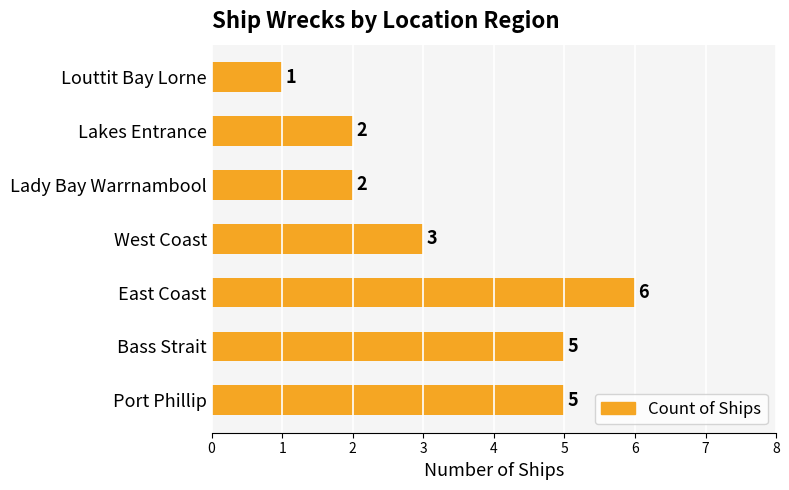

Reading bottom to top, list all the values displayed in this chart.

Port Phillip=5	Bass Strait=5	East Coast=6	West Coast=3	Lady Bay Warrnambool=2	Lakes Entrance=2	Louttit Bay Lorne=1